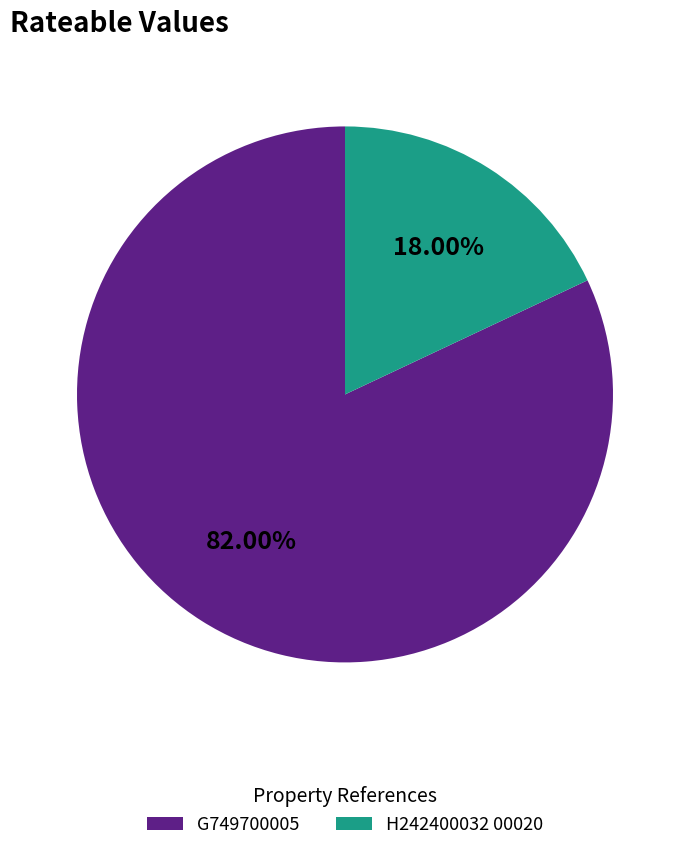

Which category accounts for the majority?

G749700005